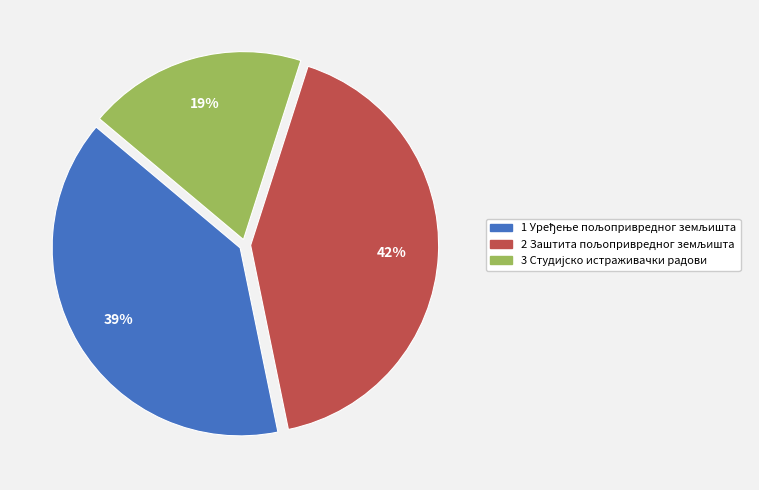

To the nearest percent, what is the difference between the largest and smallest slice percentages?

23%